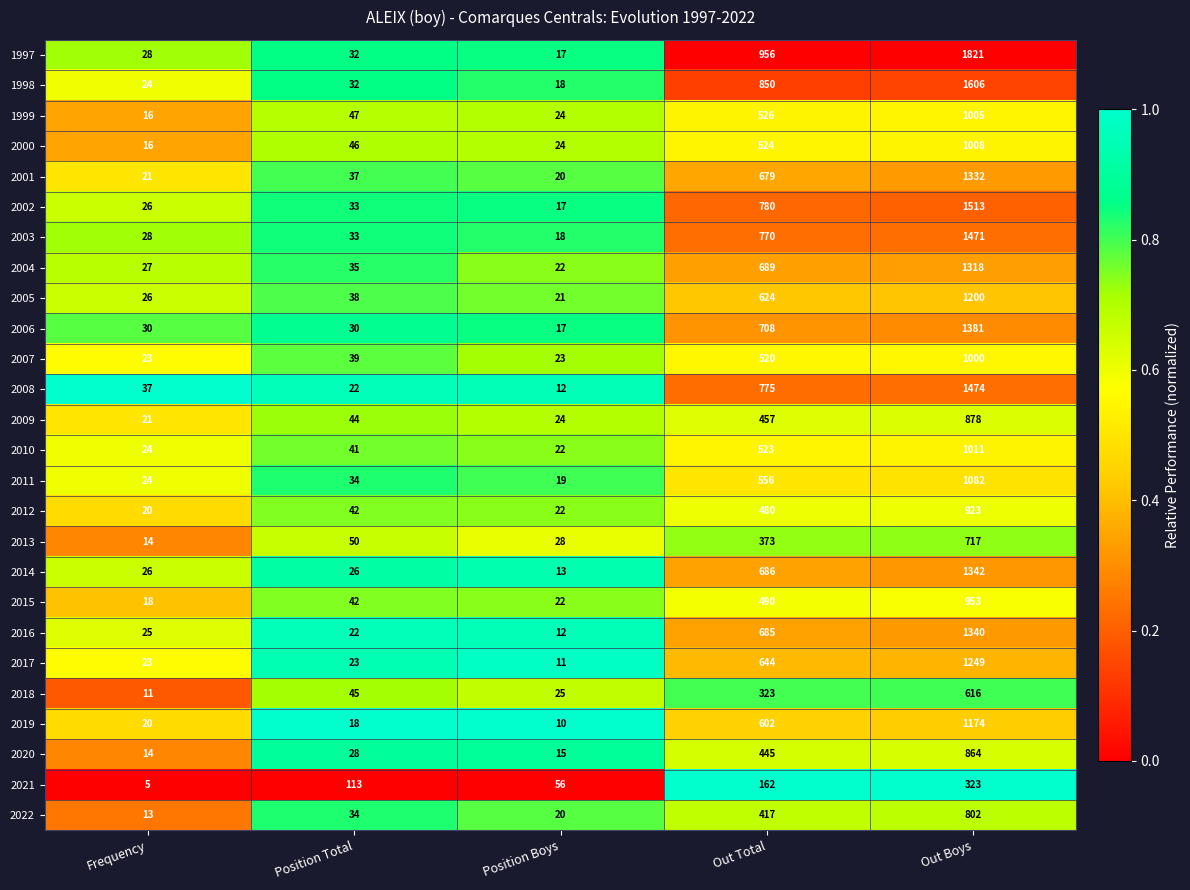

What is the spread (max minus min) of values at Frequency?

32